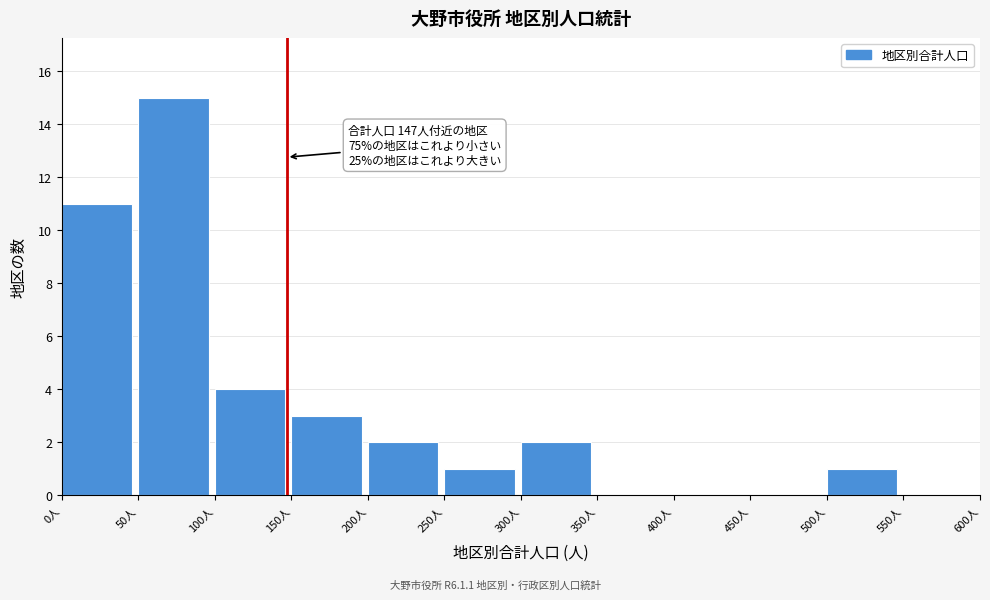

Which range on the x-axis has the tallest bar?

50 to 100